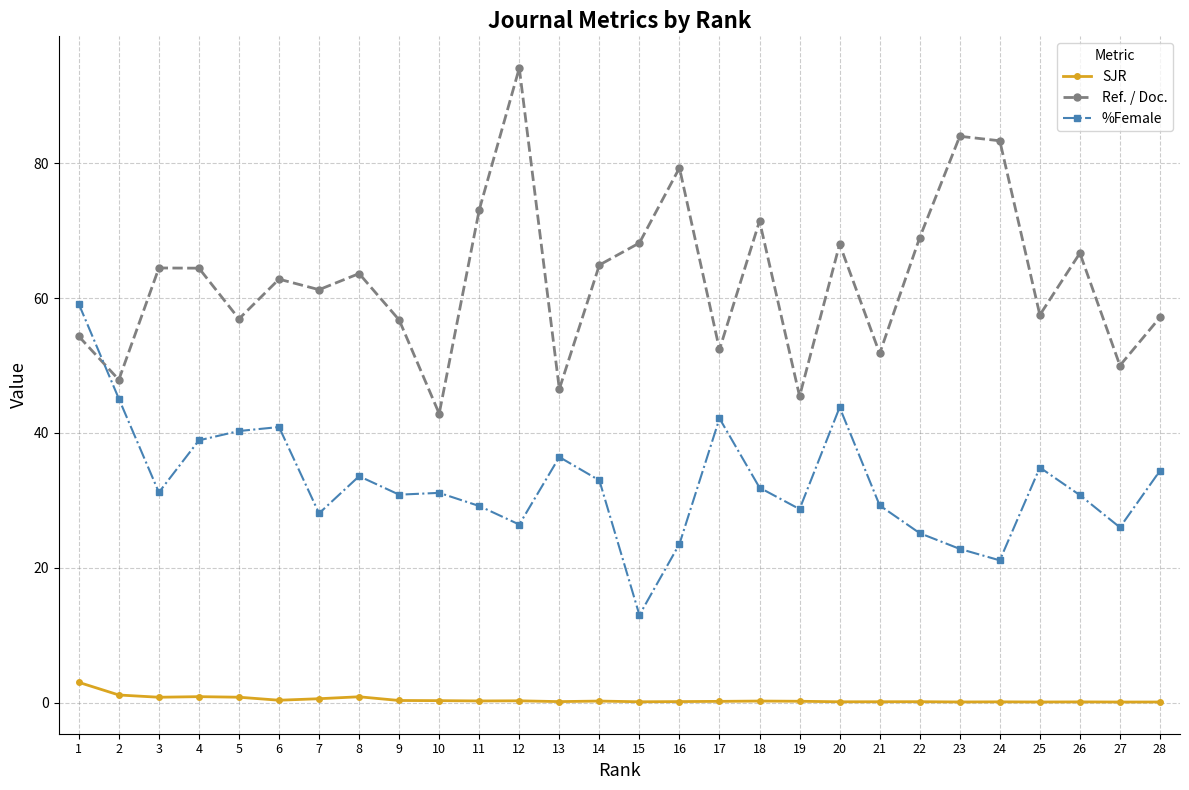

What is the total value across all series at 2?

94.1